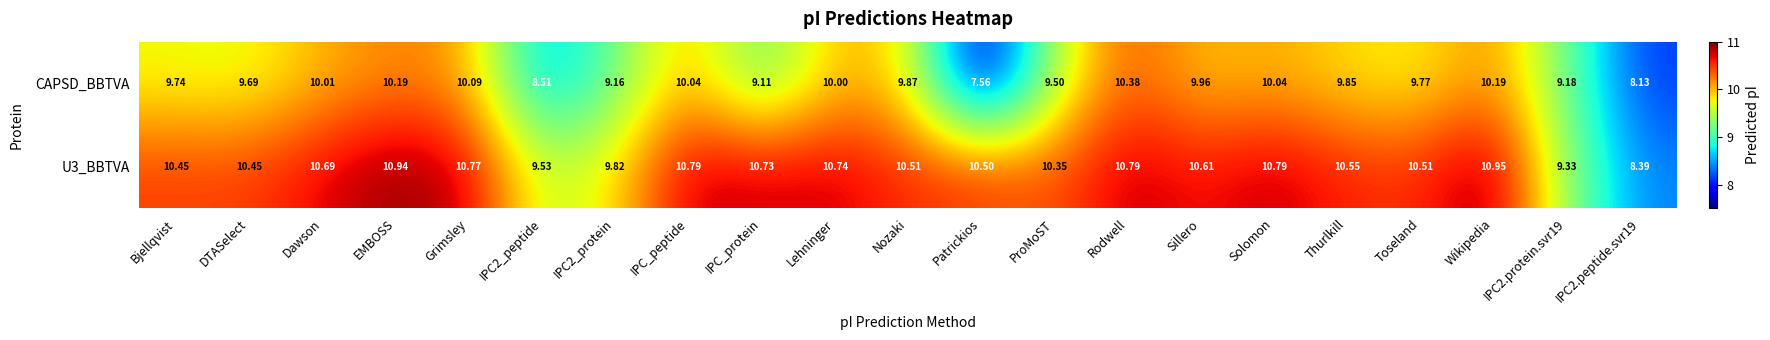

At how many categories does at least one series exceed 9?

20